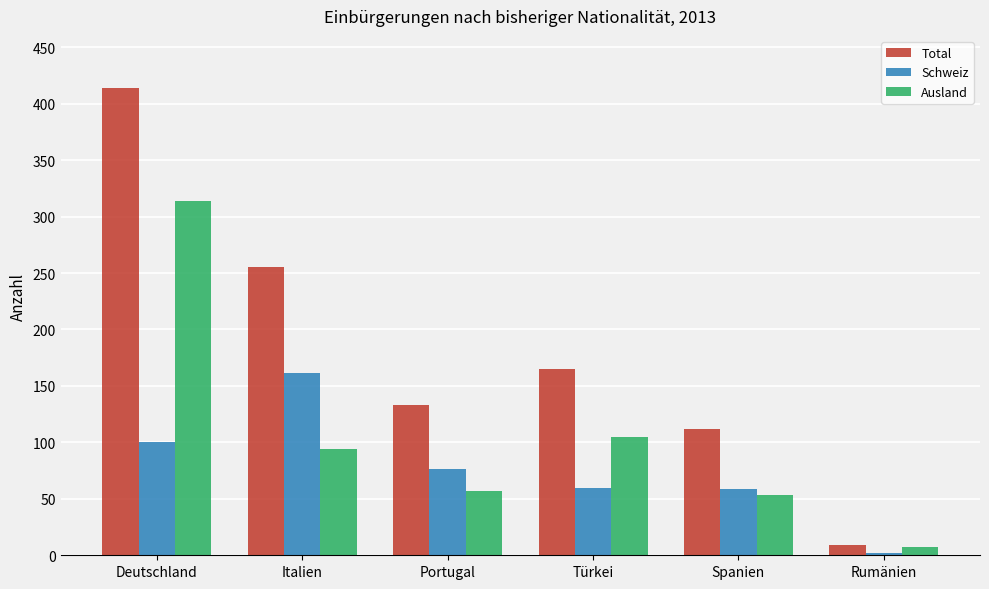

Which series changed the most between Italien and Spanien?

Total